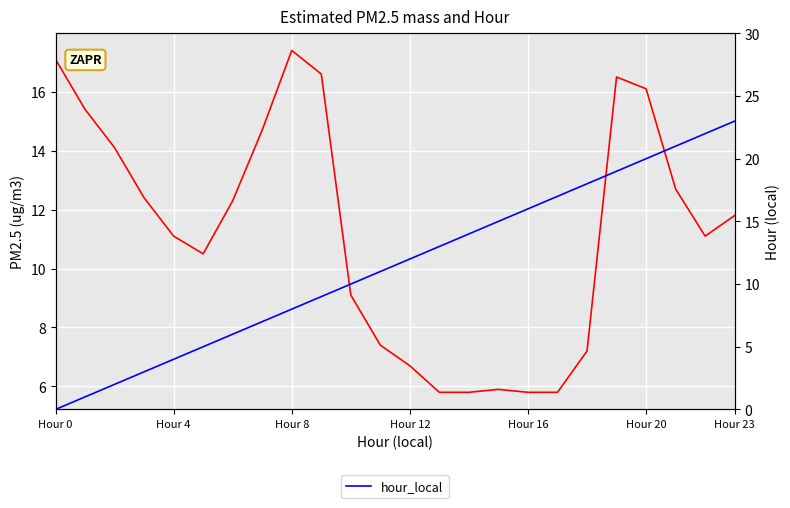

What is the minimum value for Estimated PM2.5 mass?

5.8